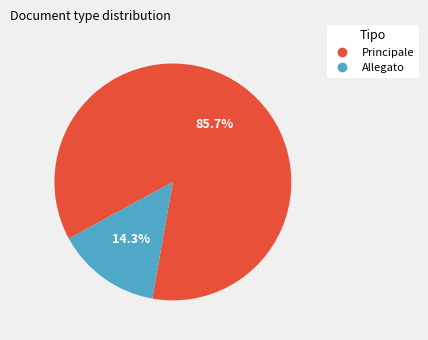

What is the total percentage of Allegato and Principale?

100.0%